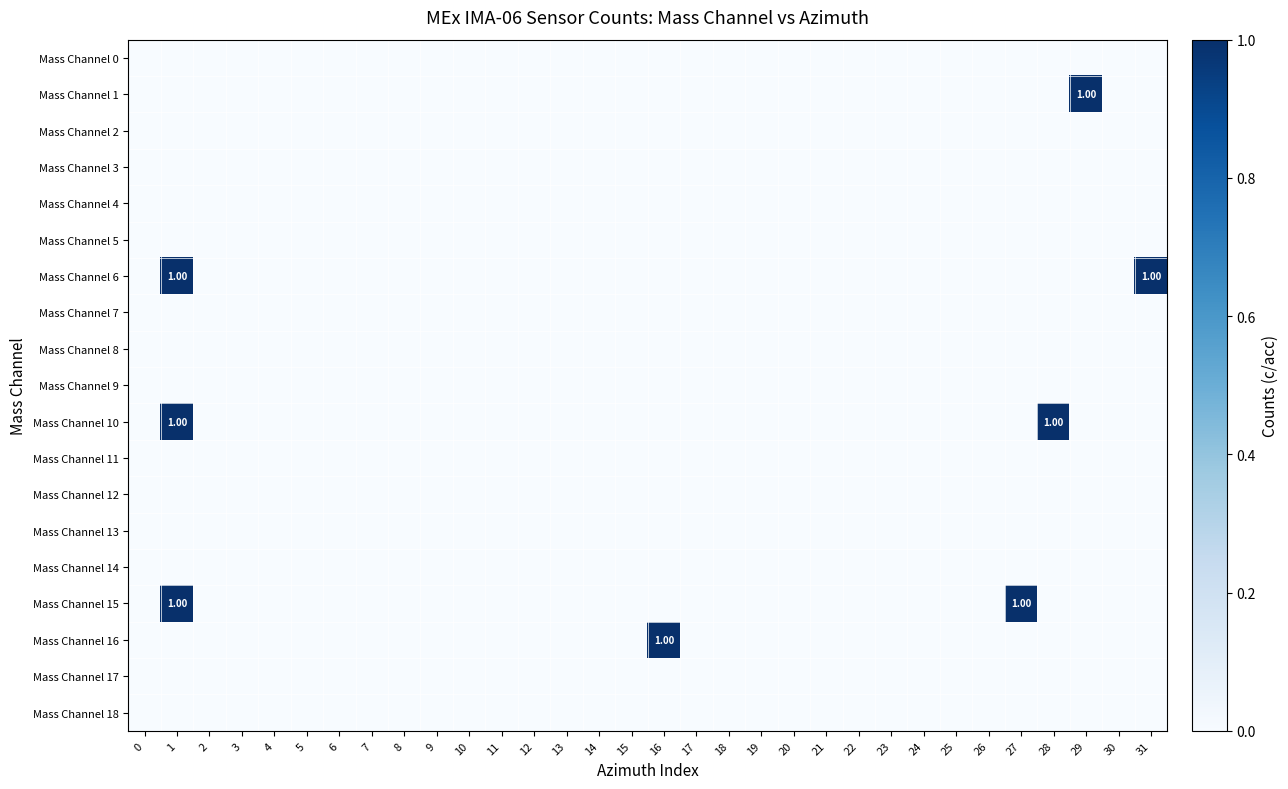

The value of row_16 at 11 is 0. True or false?

True